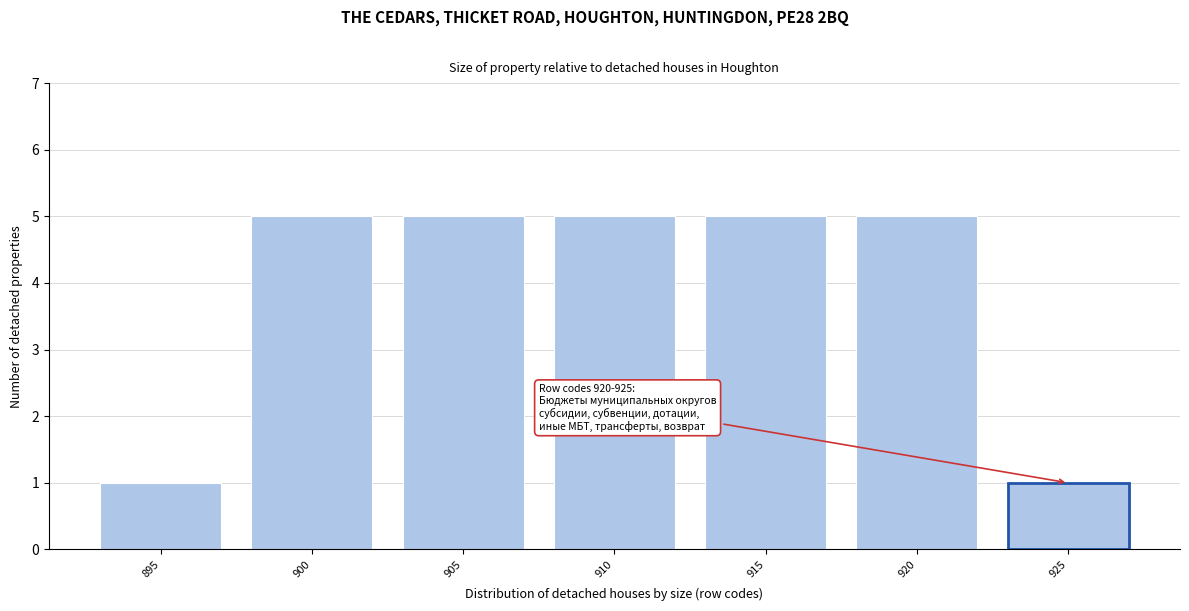

Reading left to right, transcribe all the data shown in this chart.

895=1	900=5	905=5	910=5	915=5	920=5	925=1